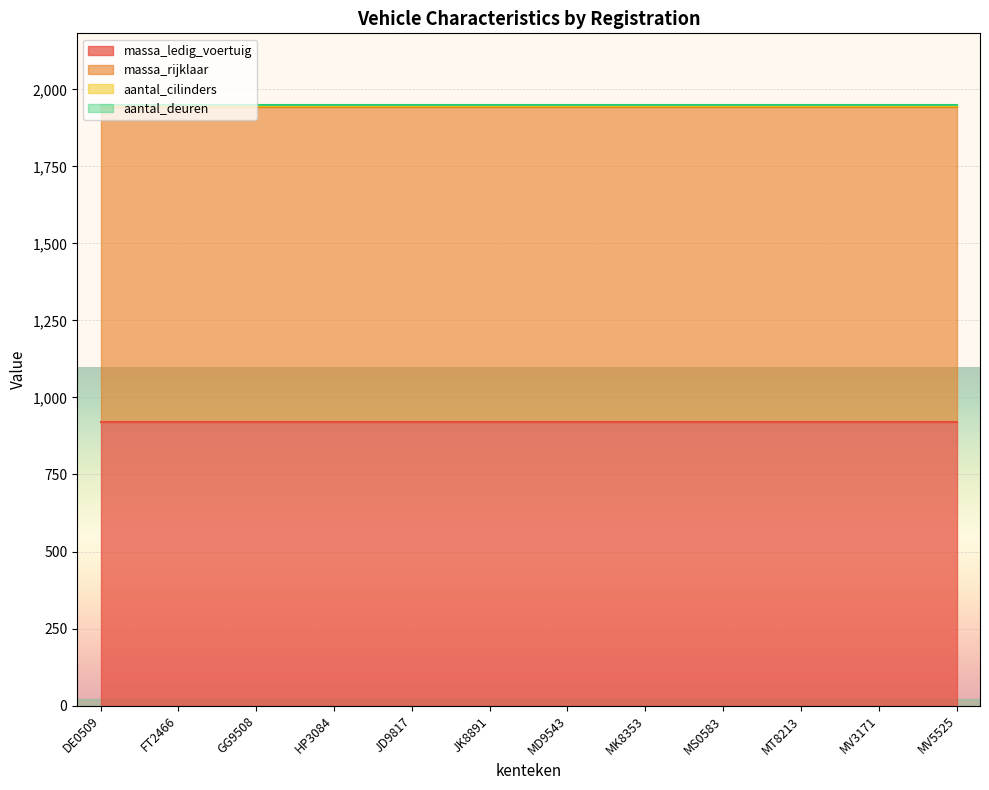

Which has a higher value, MS0583 or MV5525?

MS0583